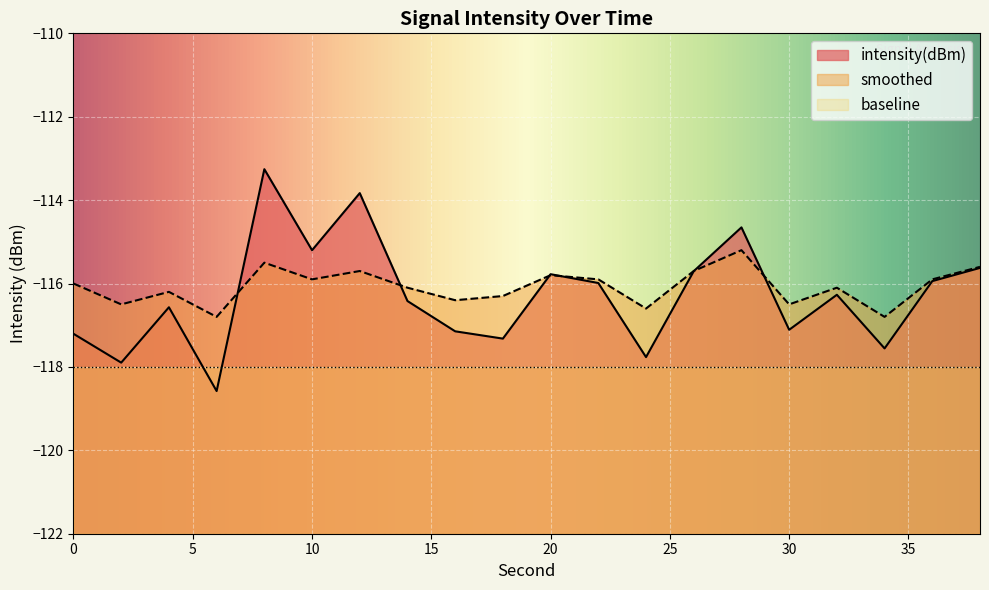

What is the total value across all series at 28?

-229.9